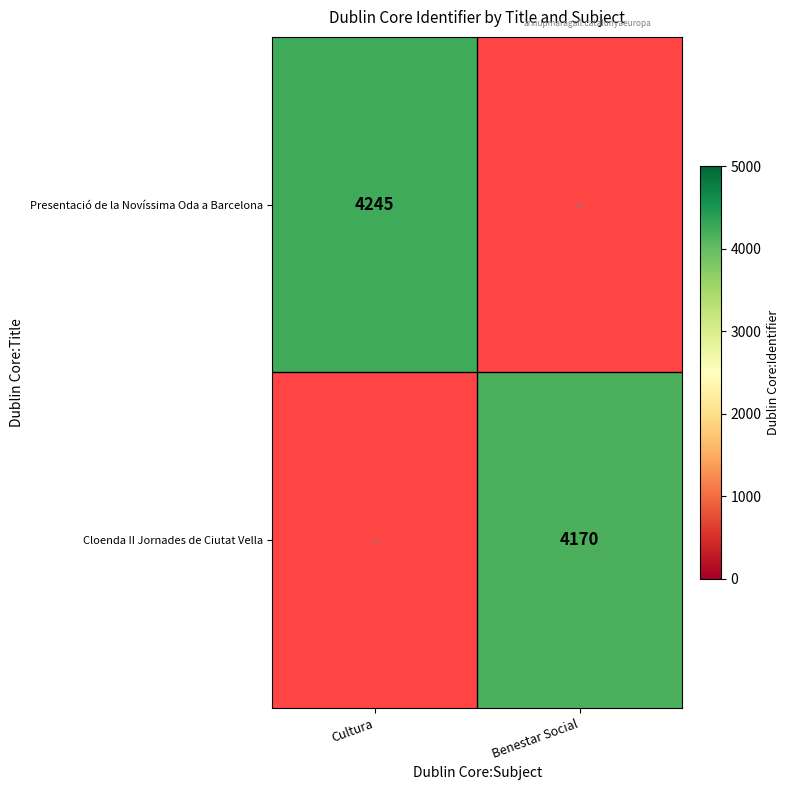

The value of Presentació de la Novíssima Oda a Barcelona at Cultura is 6539. True or false?

False